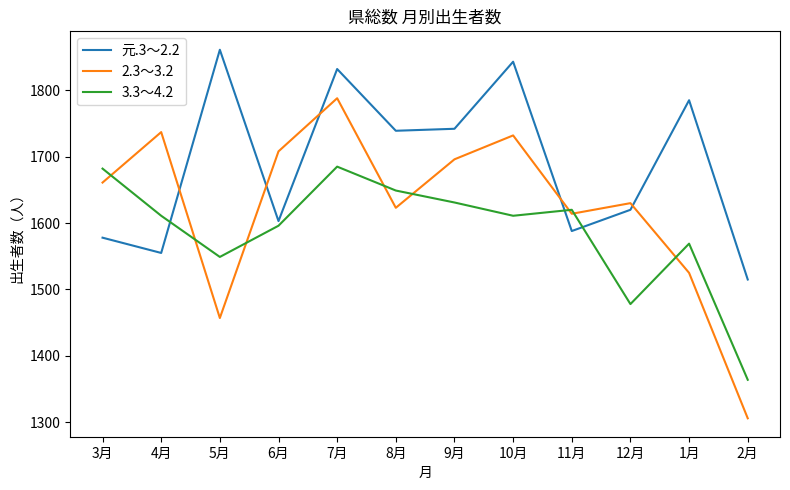

Which series changed the most between 4月 and 10月?

元.3～2.2